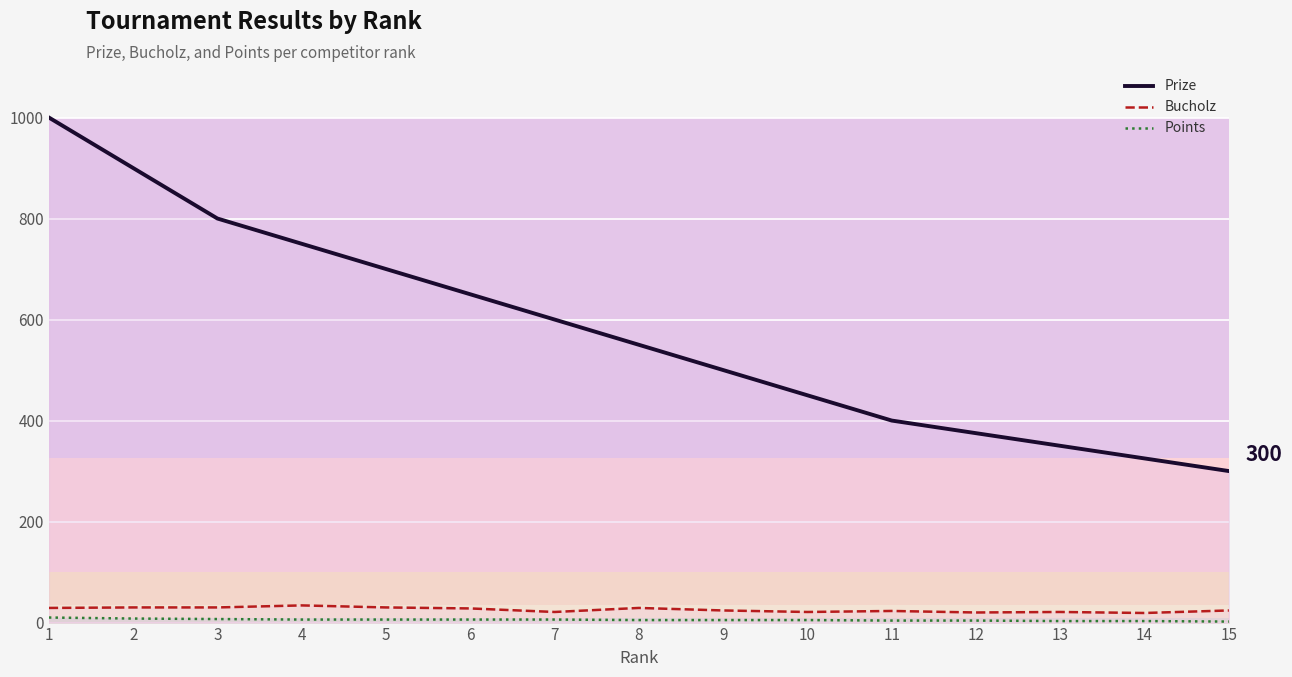

Rank the series at 13 from highest to lowest value.

Prize, Bucholz, Points